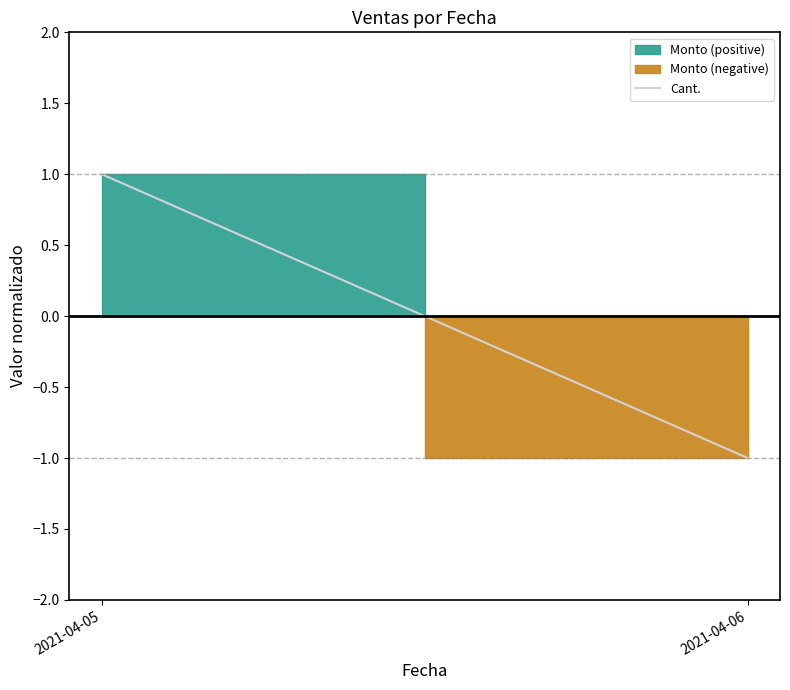

List the labels in order of value, smallest first.

2021-04-06, 2021-04-05